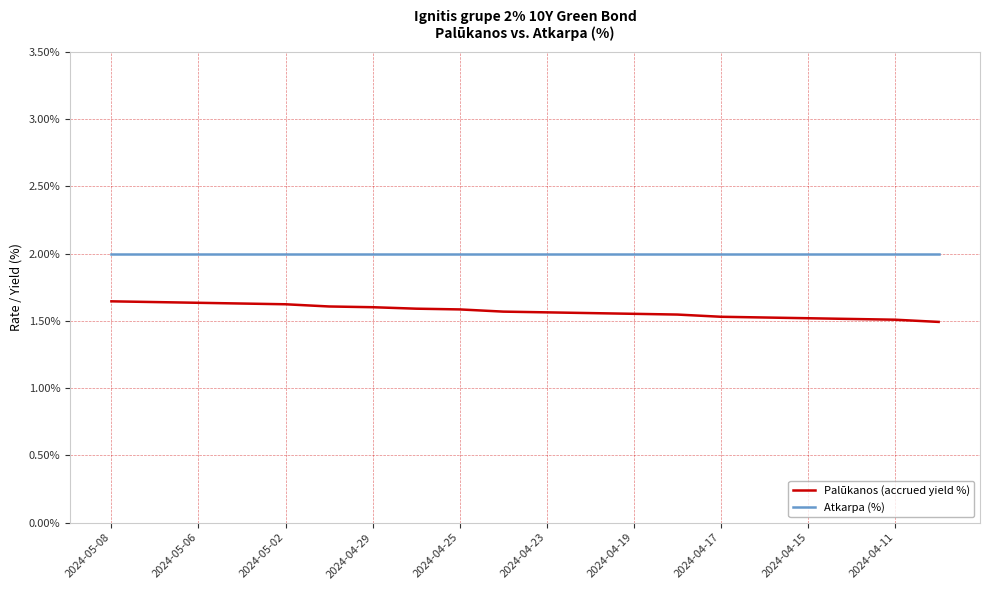

List the series in order of their peak value, lowest first.

Palūkanos (accrued yield %), Atkarpa (%)